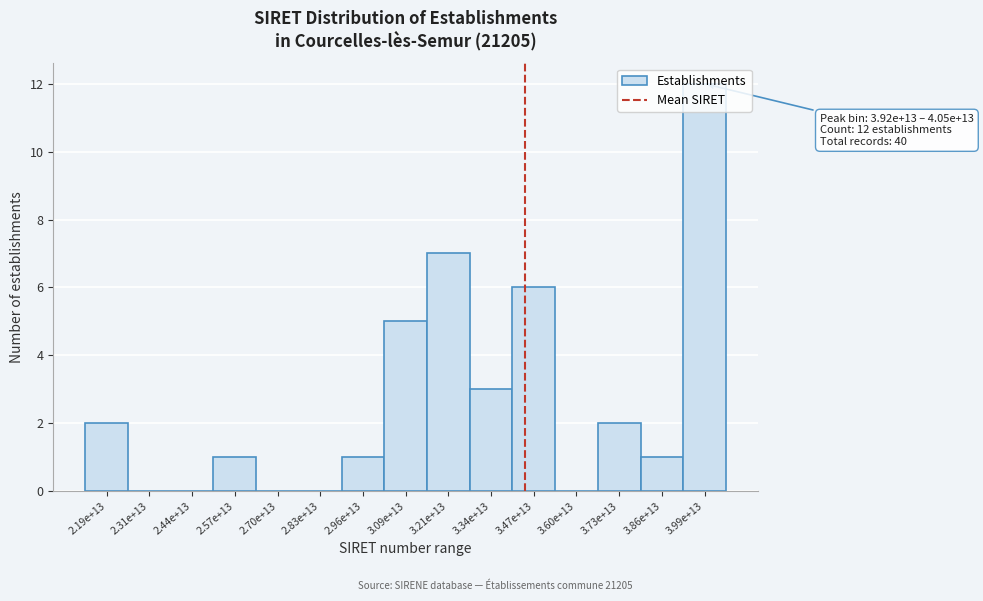

Between 3.21e+13 and 2.44e+13, which is larger?

3.21e+13